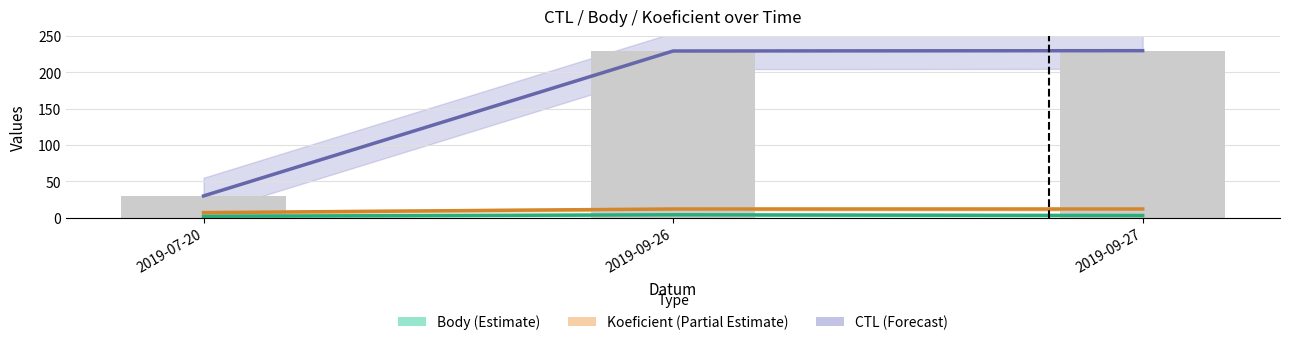

At how many categories does at least one series exceed 39?

2